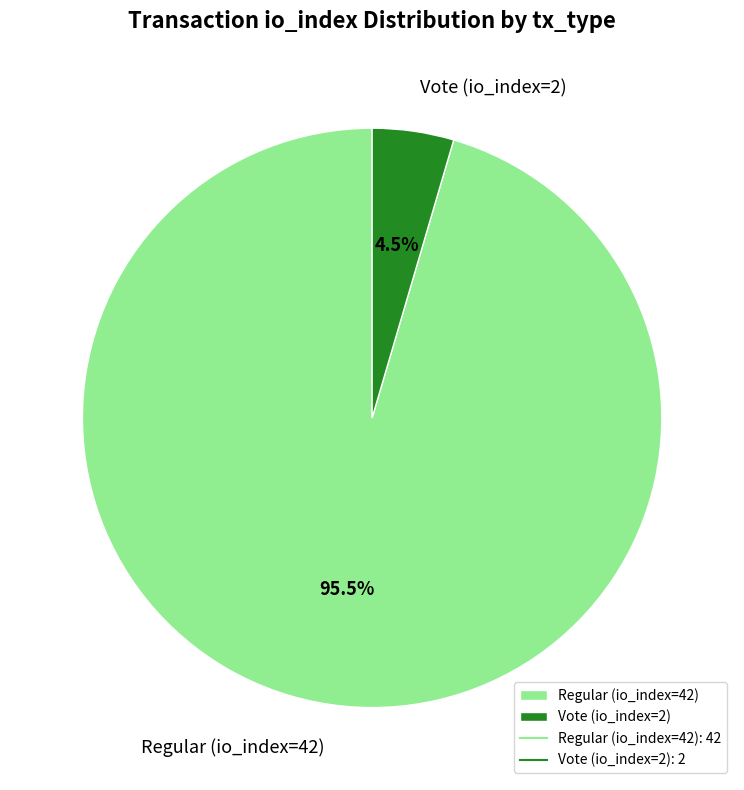

What is the majority slice?

Regular (io_index=42)